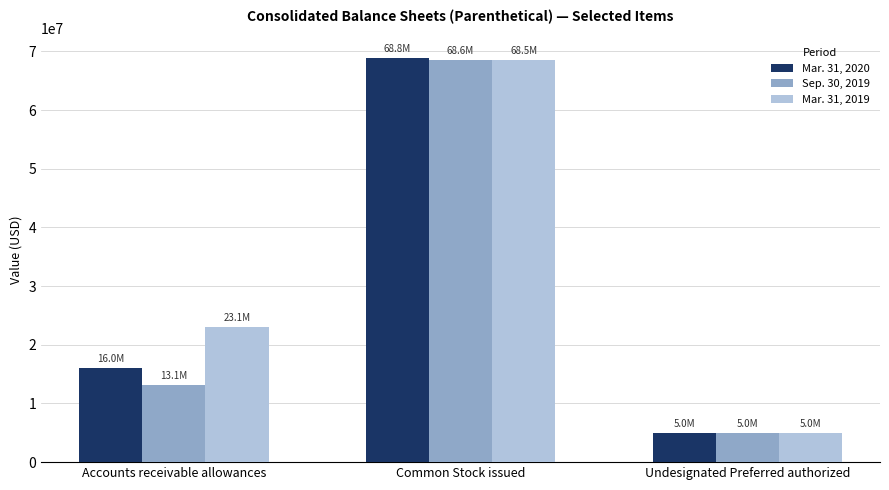

Reading left to right, transcribe all the data shown in this chart.

Mar. 31, 2020: Accounts receivable allowances=16003000	Common Stock issued=68836258	Undesignated Preferred authorized=5000000
Sep. 30, 2019: Accounts receivable allowances=13095000	Common Stock issued=68574176	Undesignated Preferred authorized=5000000
Mar. 31, 2019: Accounts receivable allowances=23058000	Common Stock issued=68475871	Undesignated Preferred authorized=5000000